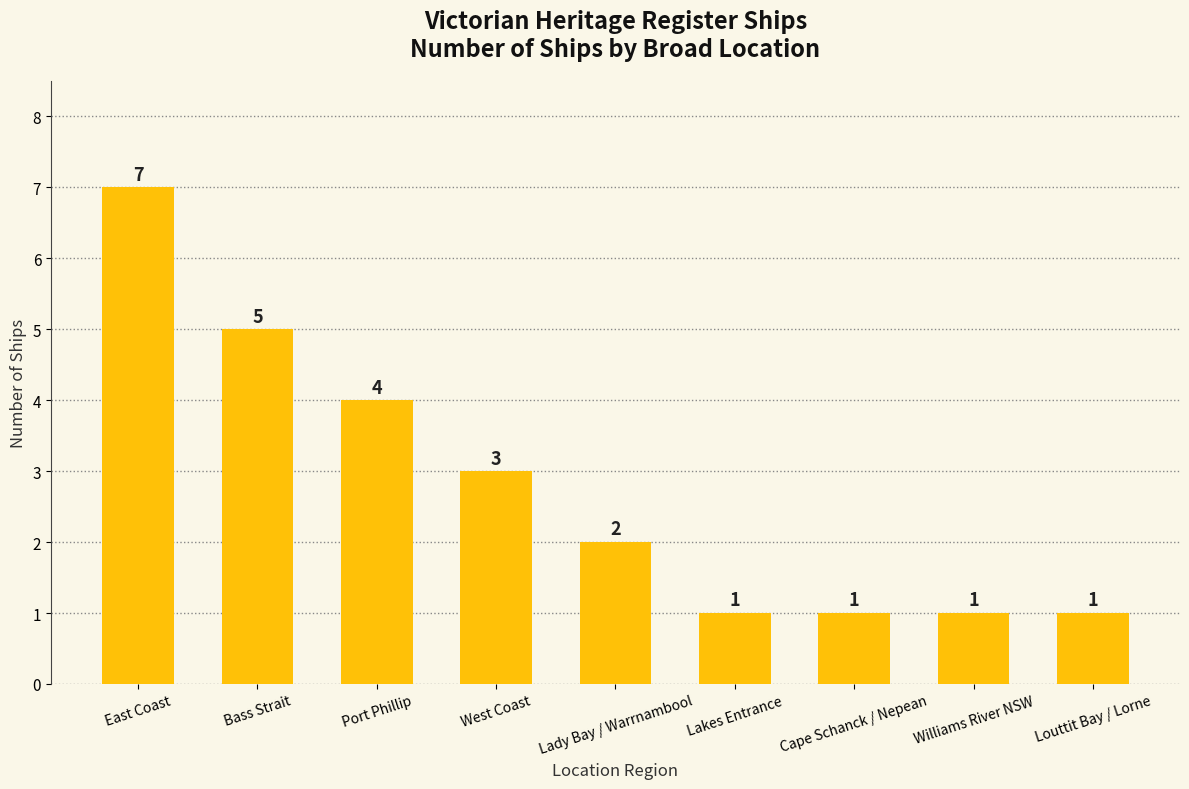

How many values are below 2?

4